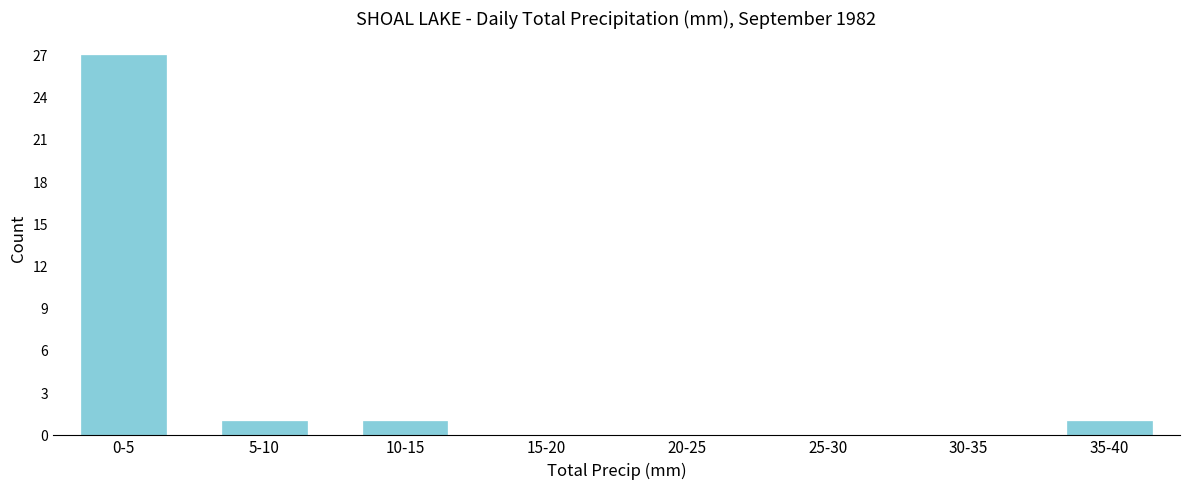

Reading left to right, list all the values displayed in this chart.

0-5=27	5-10=1	10-15=1	15-20=0	20-25=0	25-30=0	30-35=0	35-40=1